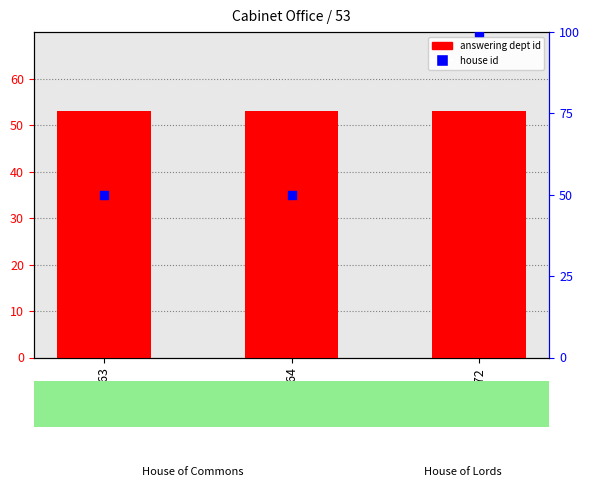

What are all the series names shown in the legend?

answering dept id, house id